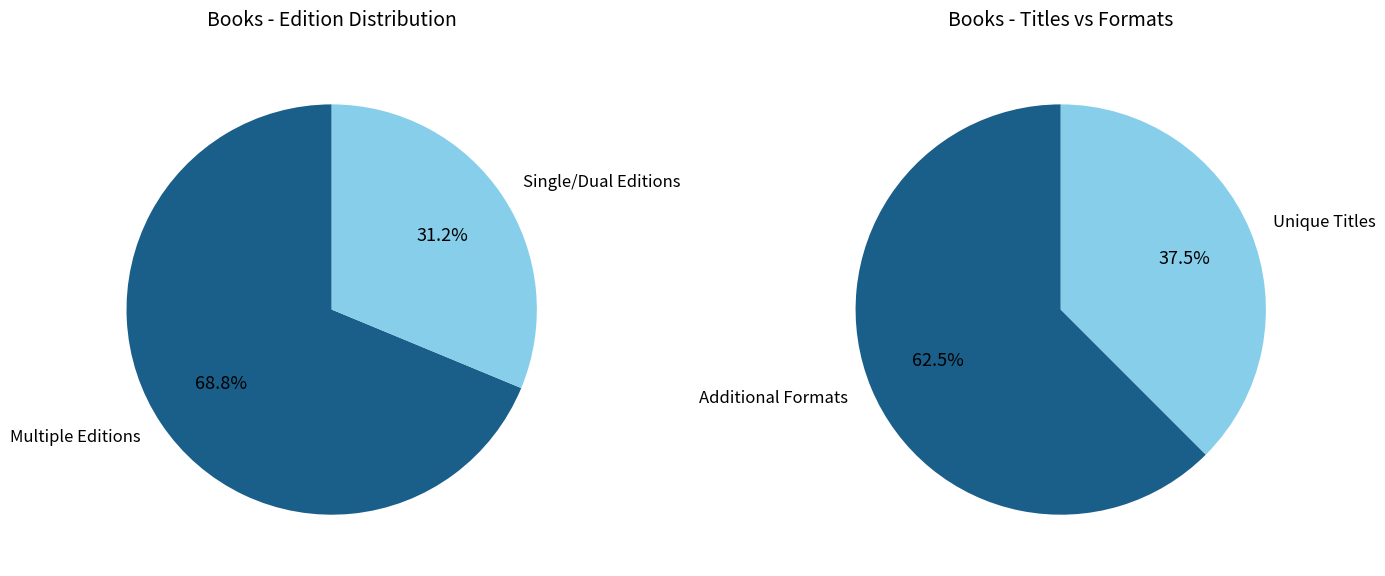

True or false: Whale accounts for 28% of the total.

False